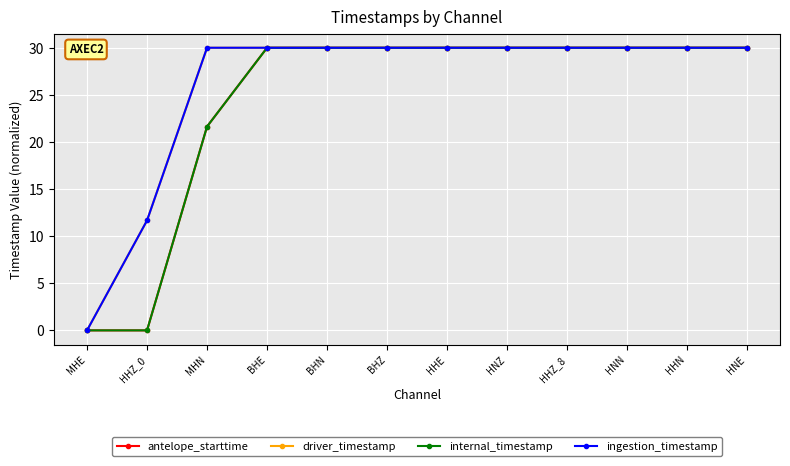

Reading left to right, list all the values displayed in this chart.

antelope_starttime: 0.0	0.0	21.6	30.0	30.0	30.0	30.0	30.0	30.0	30.0	30.0	30.0
driver_timestamp: 0.0	11.7	30.0	30.0	30.0	30.0	30.0	30.0	30.0	30.0	30.0	30.0
internal_timestamp: 0.0	0.0	21.6	30.0	30.0	30.0	30.0	30.0	30.0	30.0	30.0	30.0
ingestion_timestamp: 0.0	11.7	30.0	30.0	30.0	30.0	30.0	30.0	30.0	30.0	30.0	30.0